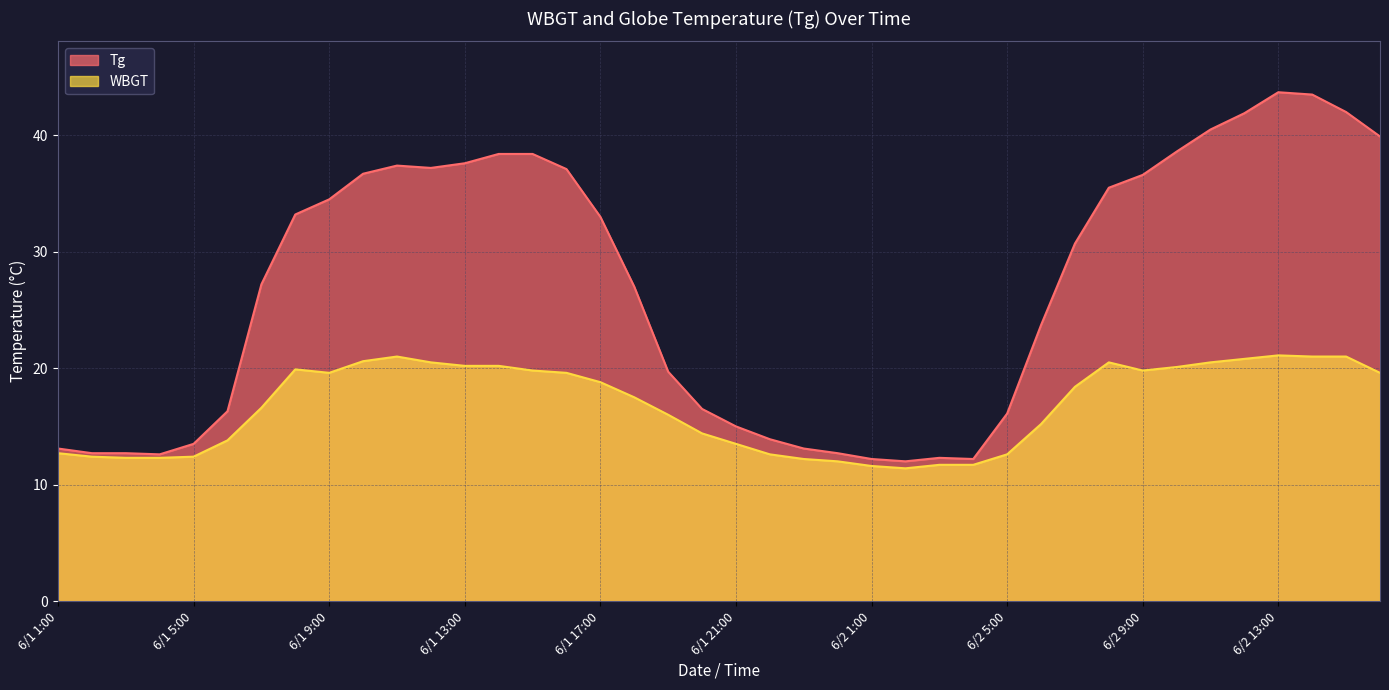

What is the average value of the WBGT series?

16.7